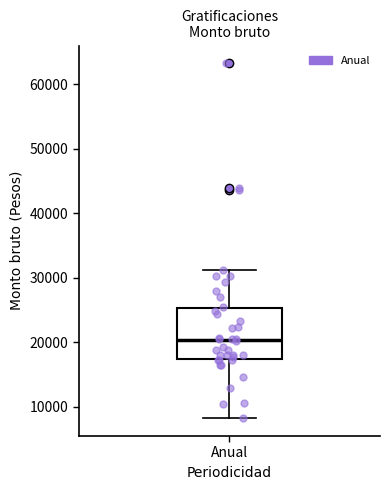

Transcribe this box plot: give where the median line is, the range the box spans, and where the two whiskers end, as read against the y-axis. The values are not printed on the chart, so give them approximately, as read against the axis.

median 20000, box 17000 to 25000, whiskers 8000 to 31000